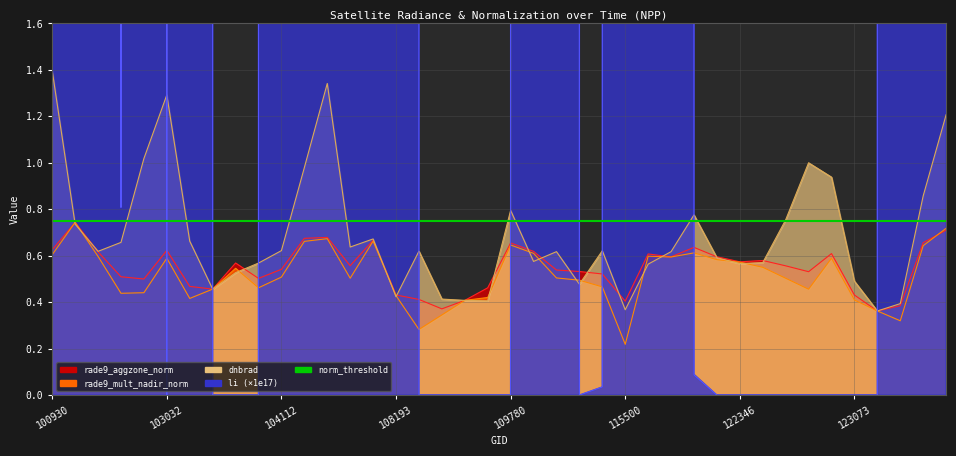

True or false: li has a value of 29366859456.0 at 123966.

False